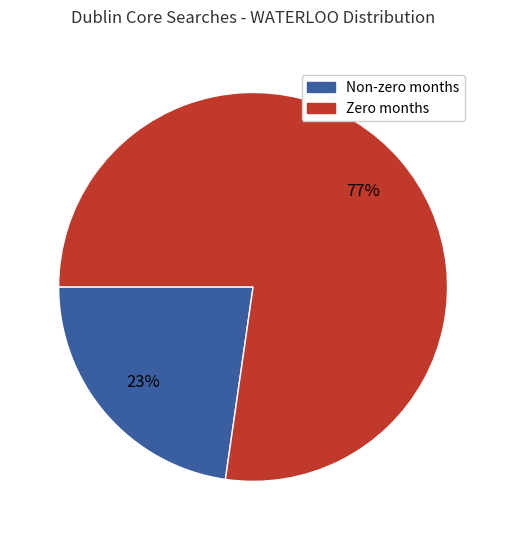

Does any single category account for the majority?

Yes